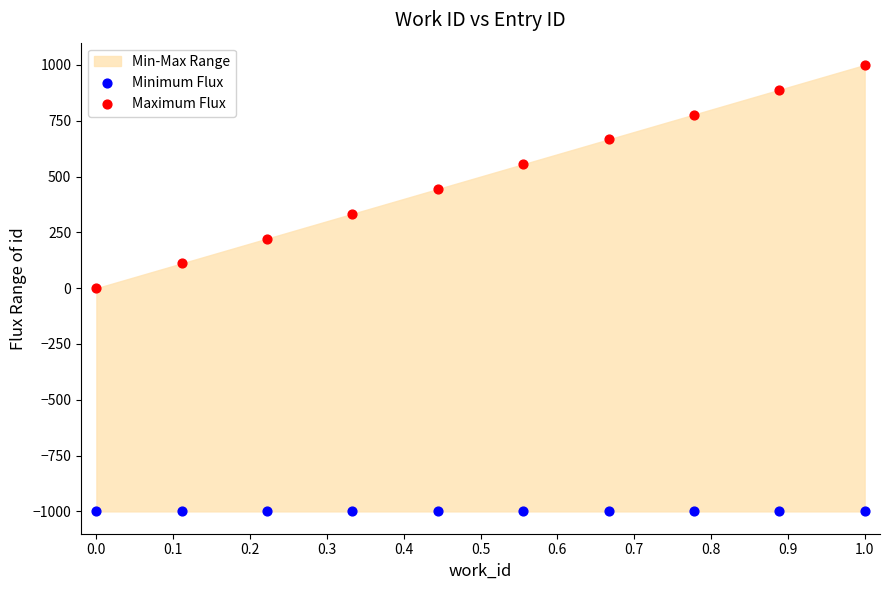

Which series reaches the minimum Y coordinate?

Minimum Flux